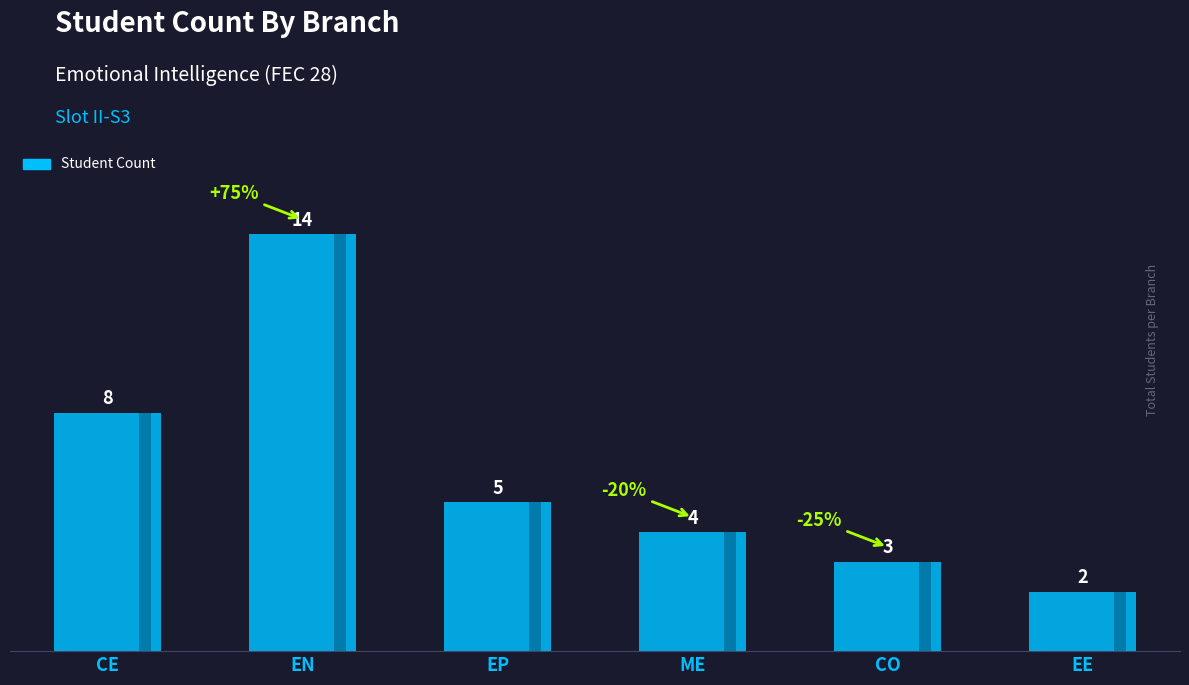

Rank the categories by value from highest to lowest.

EN, CE, EP, ME, CO, EE